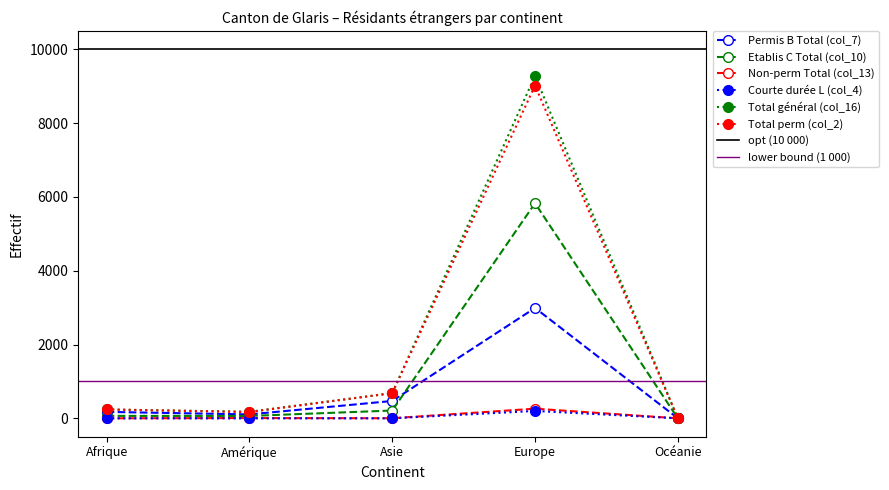

What is the highest value of the Courte durée L (col_4) series?

200